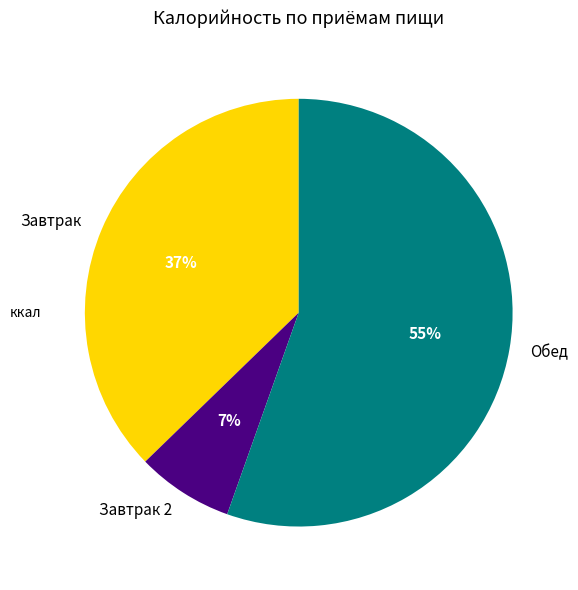

To the nearest percent, what is the difference between the largest and smallest slice percentages?

48%